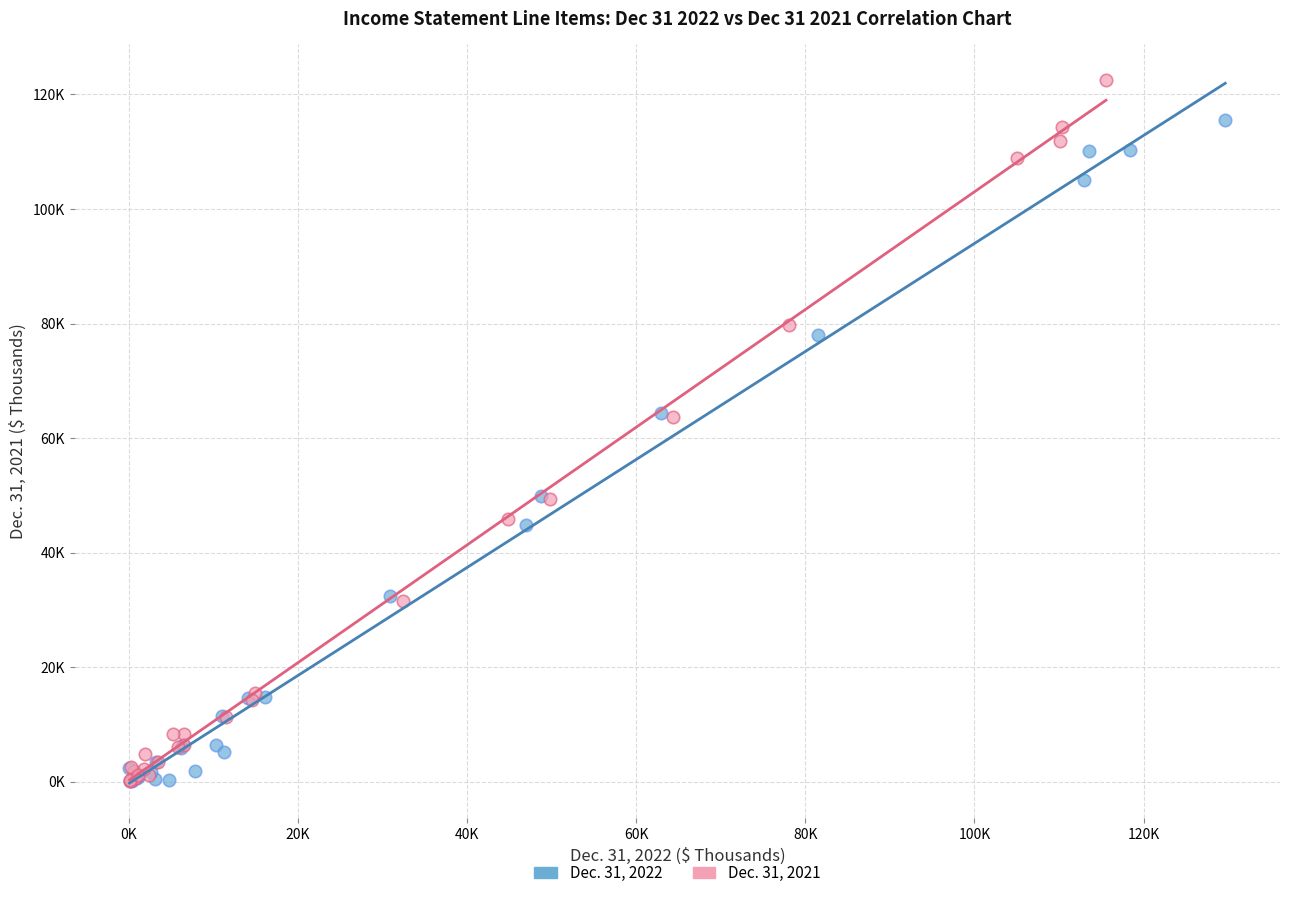

What are all the series names shown in the legend?

Dec. 31, 2022, Dec. 31, 2021